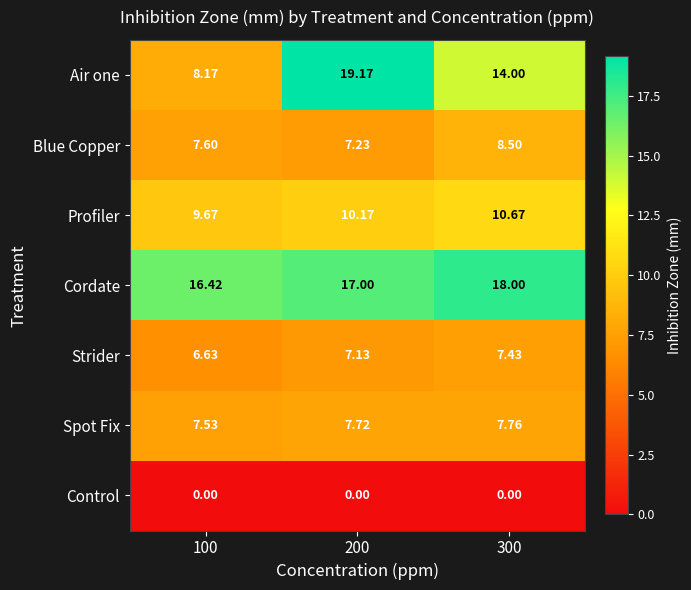

At which category is the sum across all series the highest?

200